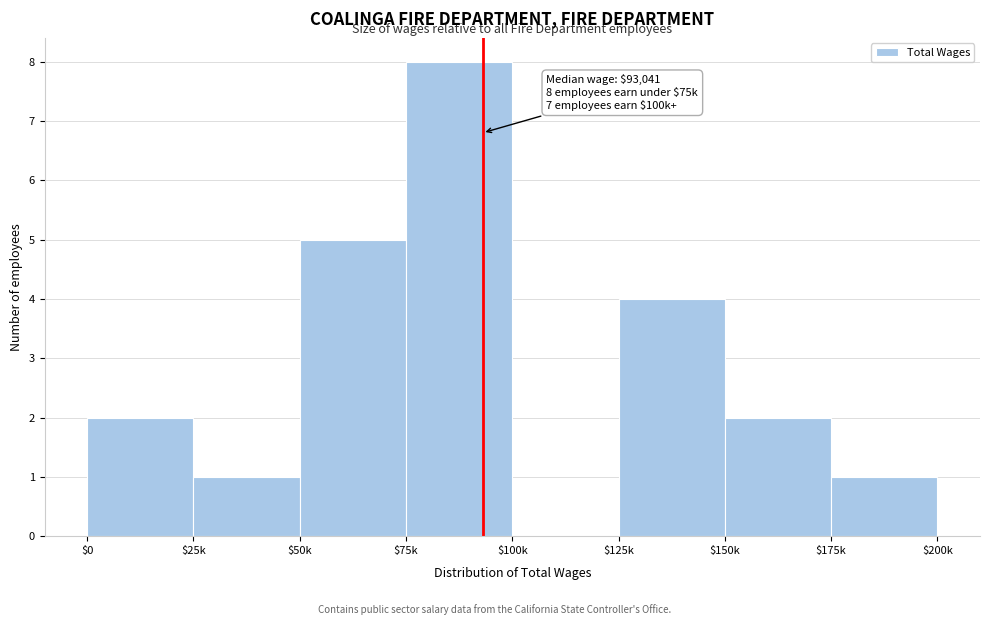

Which category has the highest value across all series?

$75k